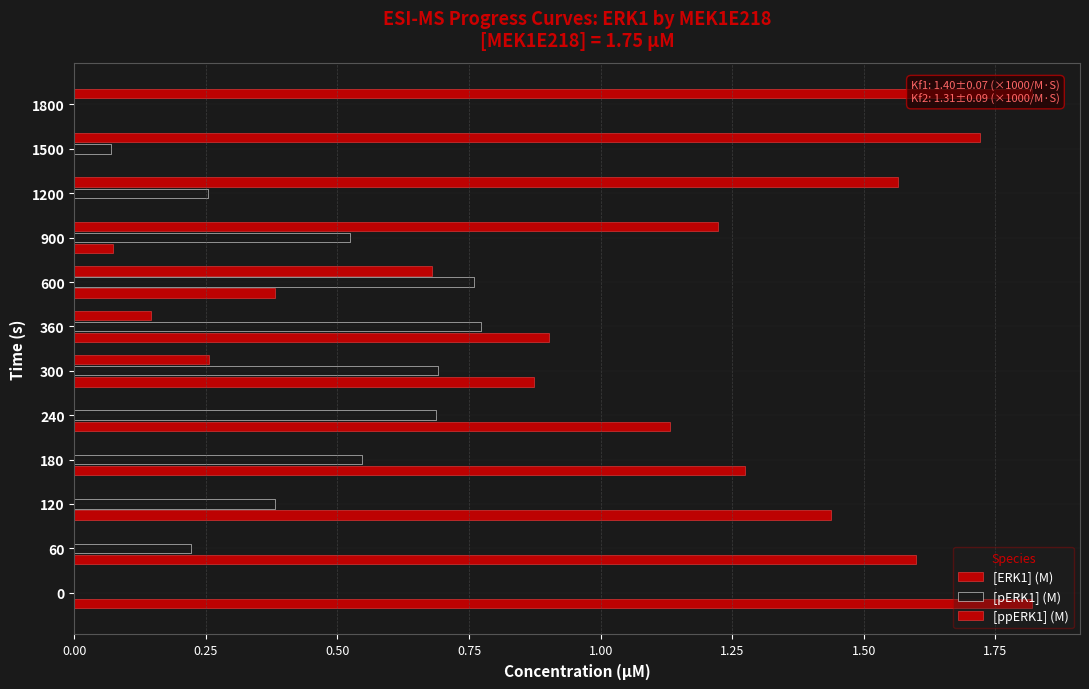

Reading left to right, extract all data points from this chart.

[ERK1] (M): 1.8	1.6	1.4	1.3	1.1	0.9	0.9	0.4	0.1	0.0	0.0	0.0
[pERK1] (M): 0.0	0.2	0.4	0.5	0.7	0.7	0.8	0.8	0.5	0.3	0.1	0.0
[ppERK1] (M): 0.0	0.0	0.0	0.0	0.0	0.3	0.1	0.7	1.2	1.6	1.7	1.8